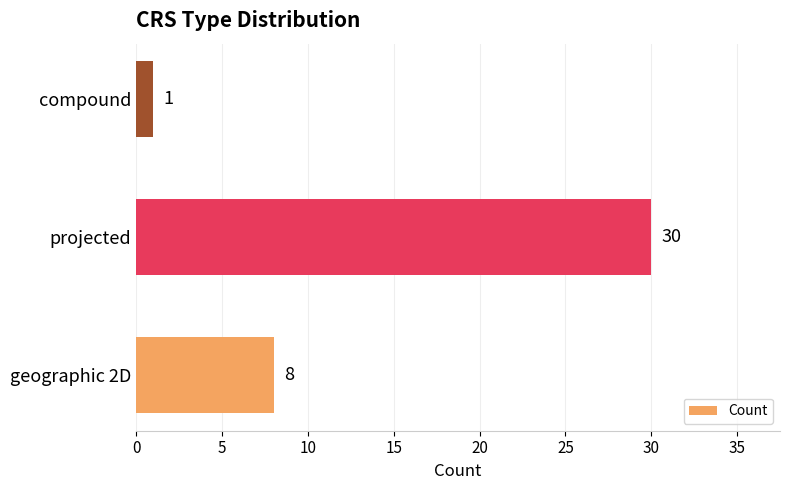

List the labels in order of value, smallest first.

compound, geographic 2D, projected